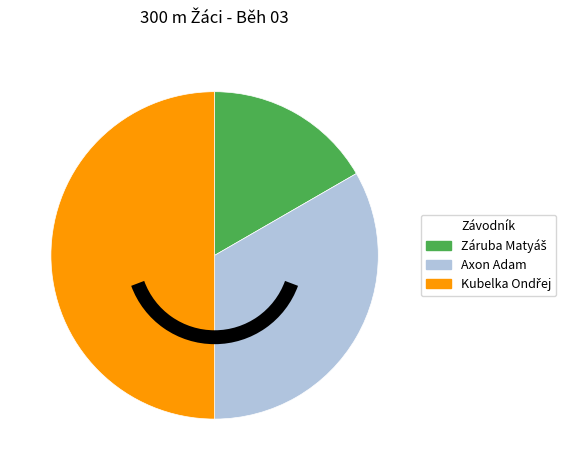

Is it true that Axon Adam is 25% of the pie?

False